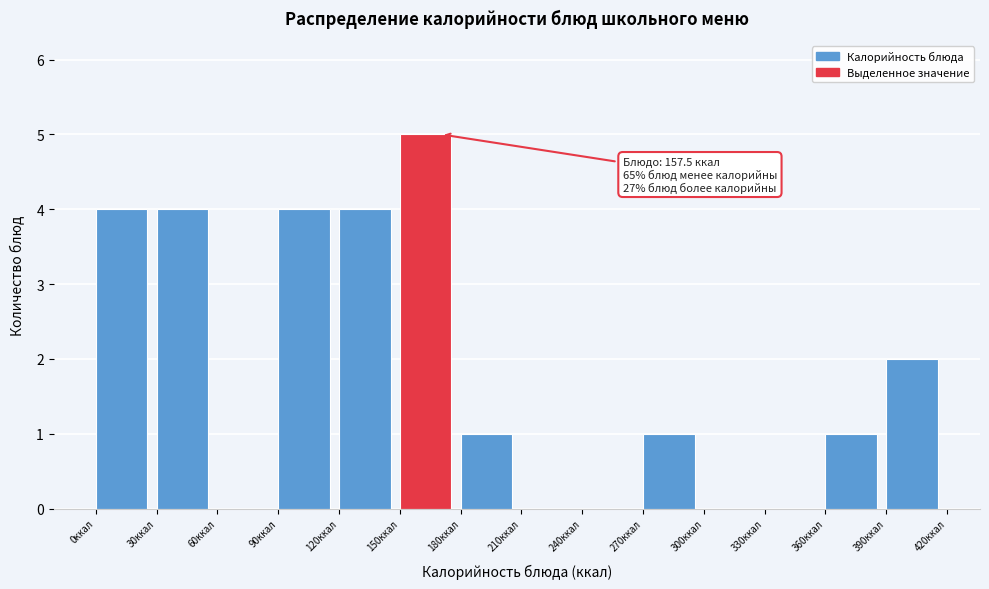

Which range on the x-axis has the tallest bar?

150 to 180